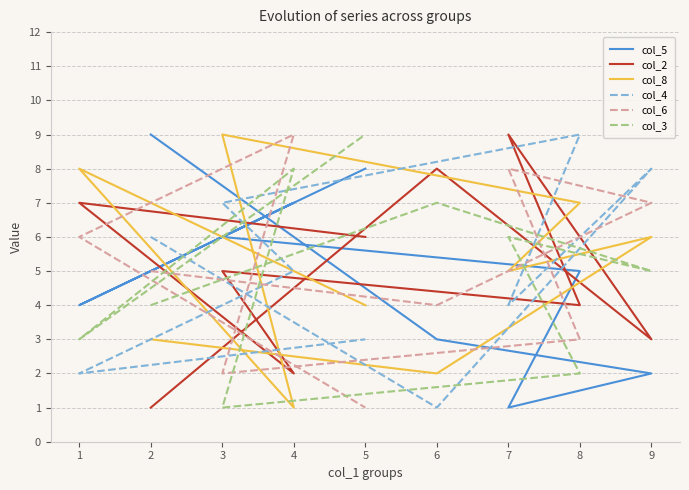

What are all the series names shown in the legend?

col_5, col_2, col_8, col_4, col_6, col_3